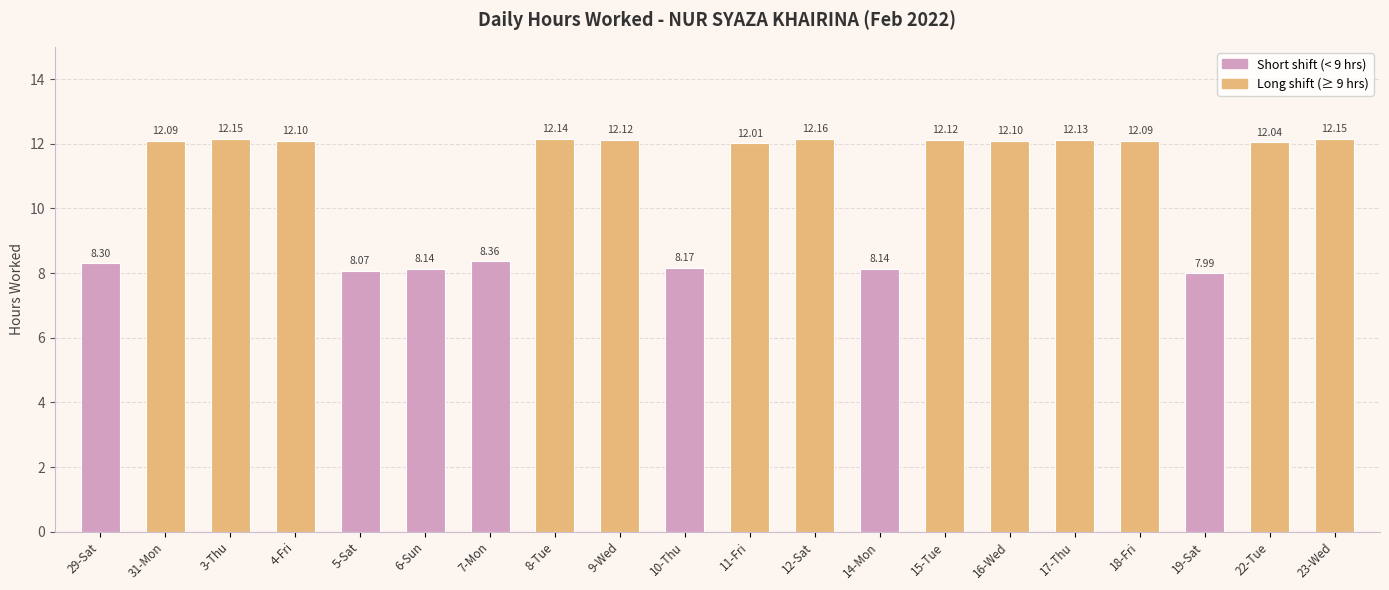

Reading left to right, list all the values displayed in this chart.

29-Sat=8.3	31-Mon=12.1	3-Thu=12.2	4-Fri=12.1	5-Sat=8.1	6-Sun=8.1	7-Mon=8.4	8-Tue=12.1	9-Wed=12.1	10-Thu=8.2	11-Fri=12.0	12-Sat=12.2	14-Mon=8.1	15-Tue=12.1	16-Wed=12.1	17-Thu=12.1	18-Fri=12.1	19-Sat=8.0	22-Tue=12.0	23-Wed=12.2